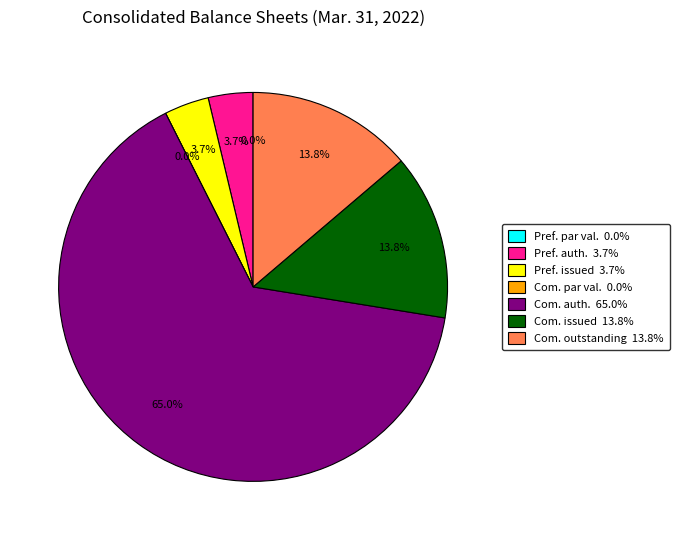

Between Common stock, shares issued and Common stock, shares outstanding, which is larger?

Common stock, shares issued